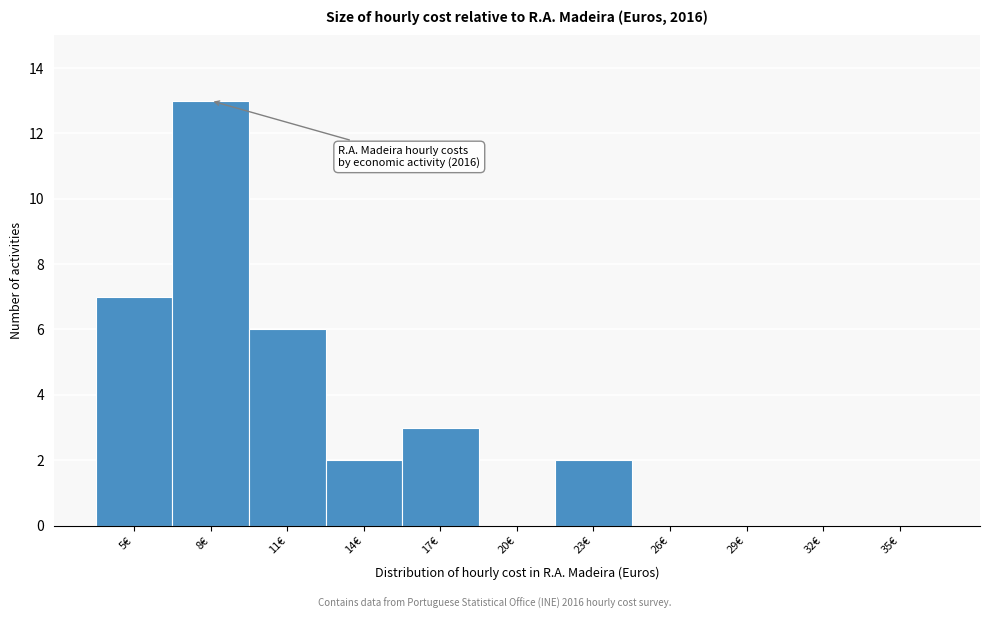

Reading left to right, list all the values displayed in this chart.

5€=7	8€=13	11€=6	14€=2	17€=3	20€=0	23€=2	26€=0	29€=0	32€=0	35€=0